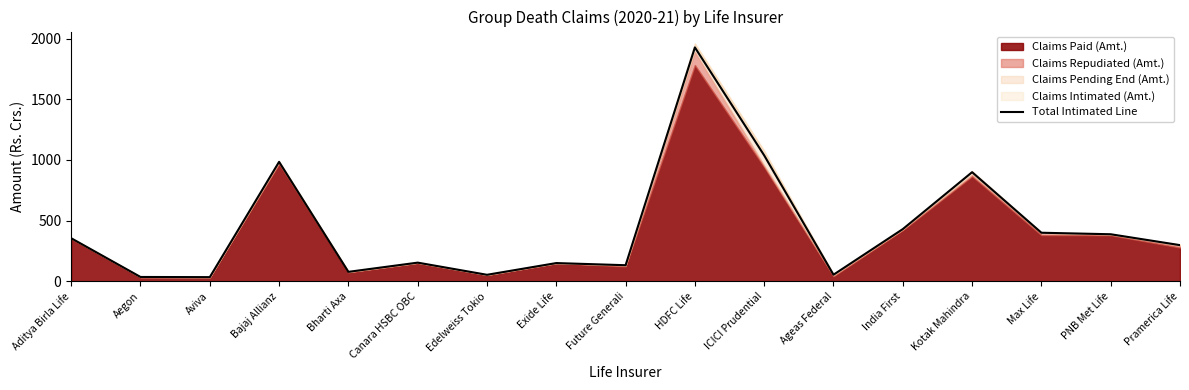

What is the difference between the maximum and minimum values?

1891.4